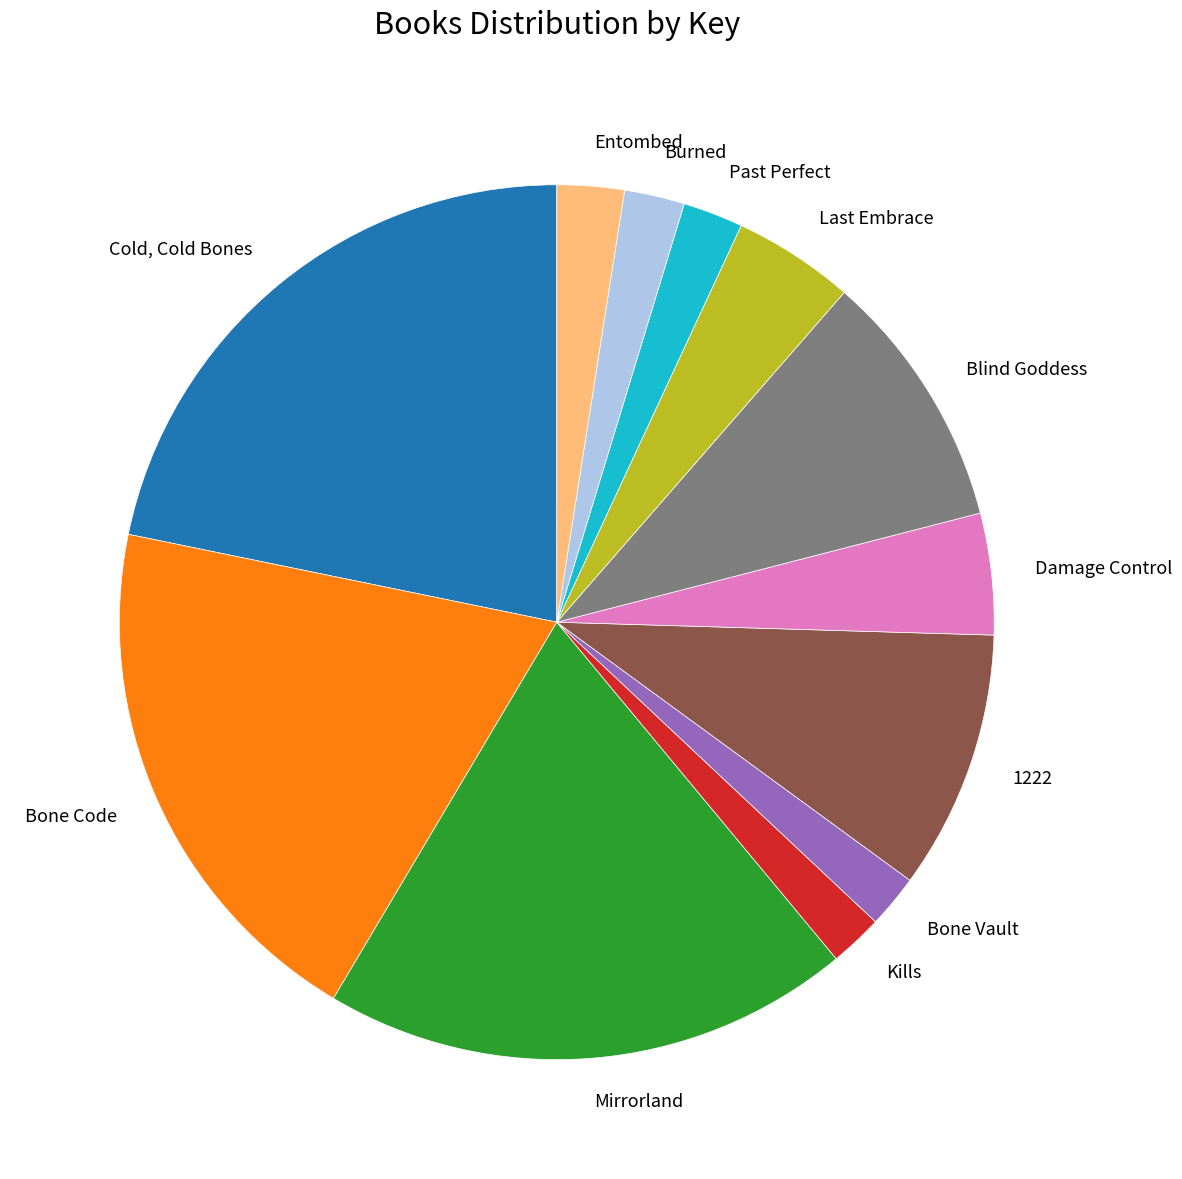

What is the largest slice in the pie chart?

Cold, Cold Bones